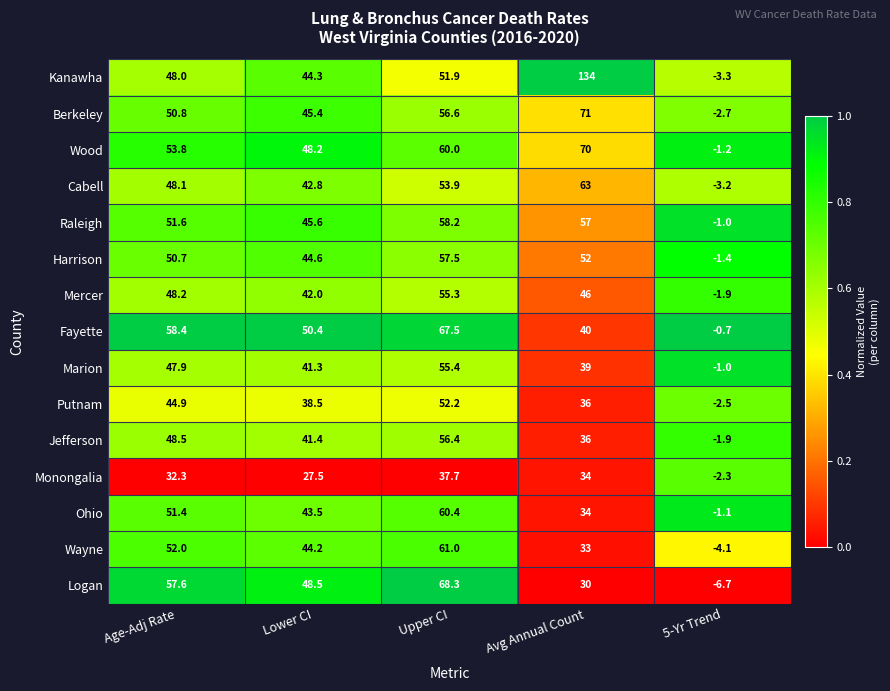

The value of Raleigh at Avg Annual Count is 25.2. True or false?

False